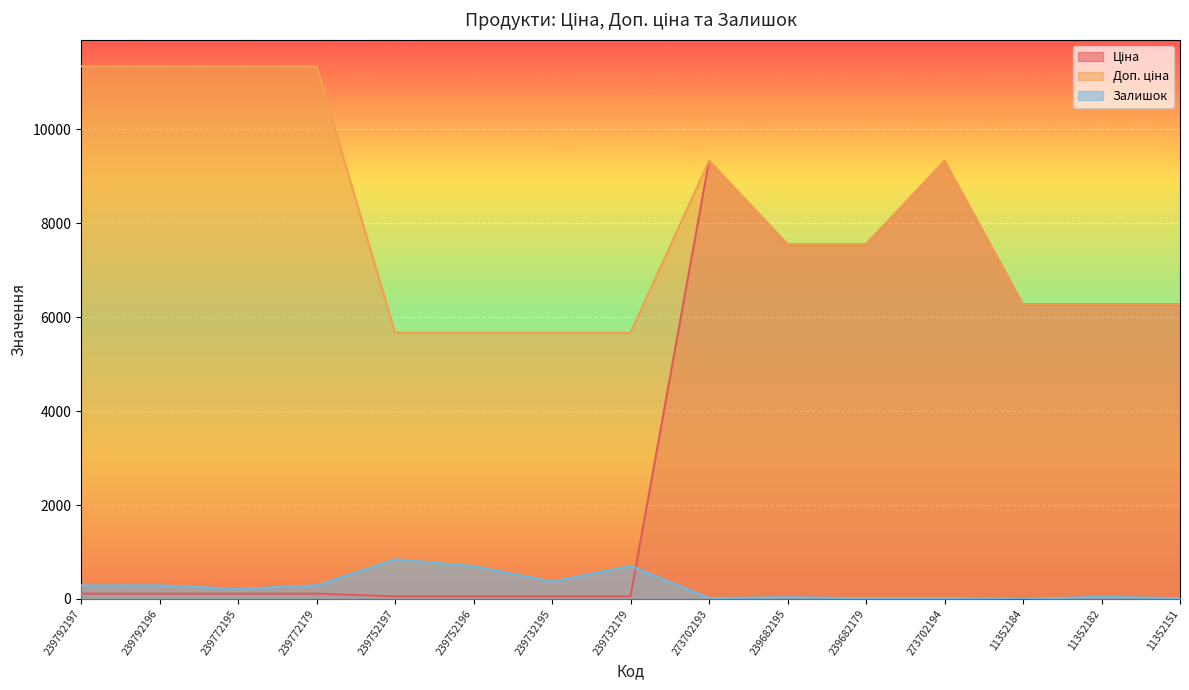

Which series has the largest total across all categories?

Доп. ціна